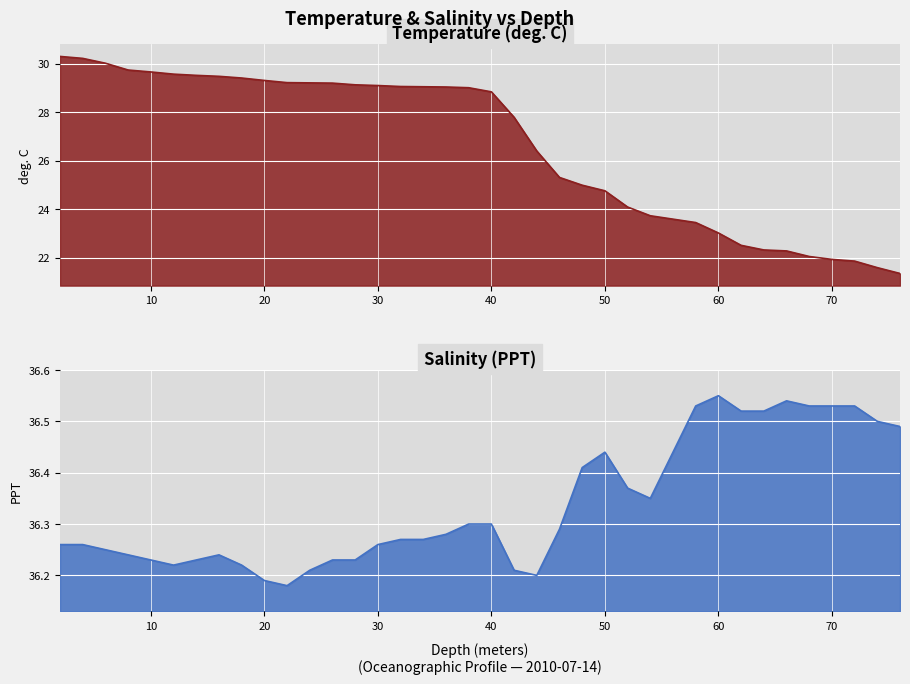

True or false: temperature and salinity intersect in this chart.

False